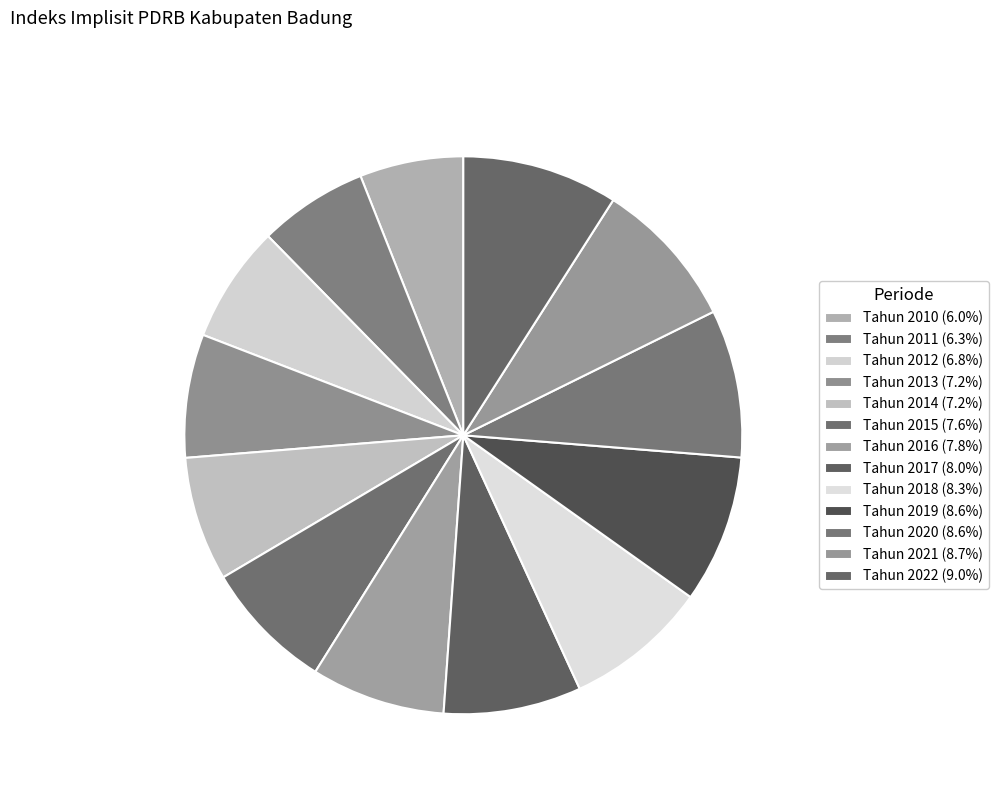

How many slices are in this pie chart?

13